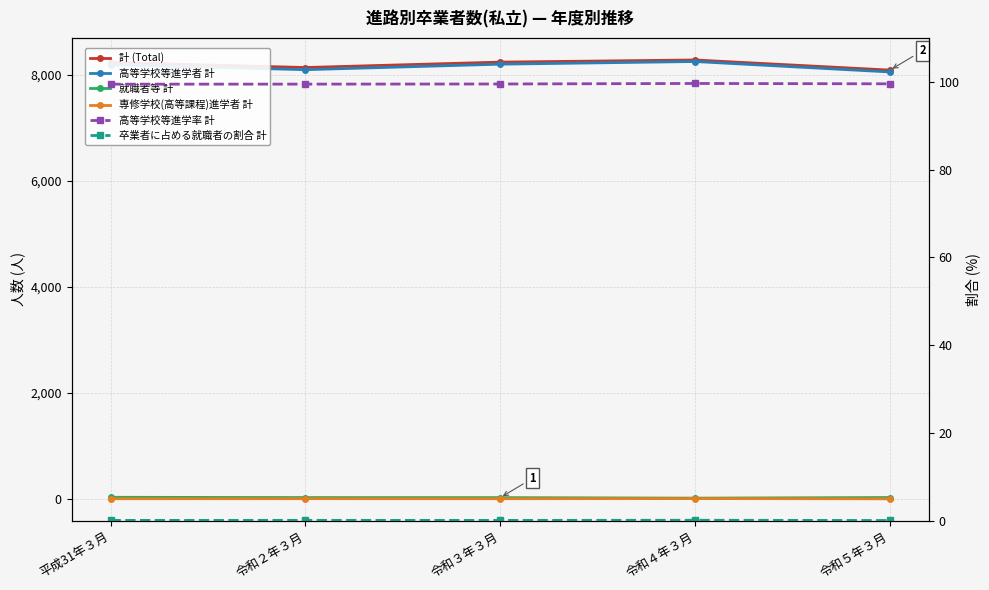

Does the chart display data point markers on the line(s)?

Yes